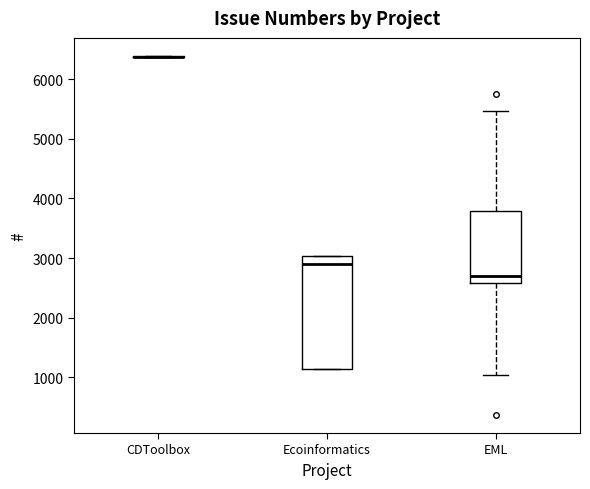

Reading left to right, transcribe this box plot: for each box, give where its median line is, the range the box spans, and where its two whiskers end, as read against the y-axis. The values are not printed on the chart, so give them approximately, as read against the axis.

CDToolbox: box collapsed to a line at 6400, whiskers 6400 to 6400
Ecoinformatics: median 2900, box 1100 to 3000, whiskers 1100 to 3000
EML: median 2700, box 2600 to 3800, whiskers 1000 to 5500